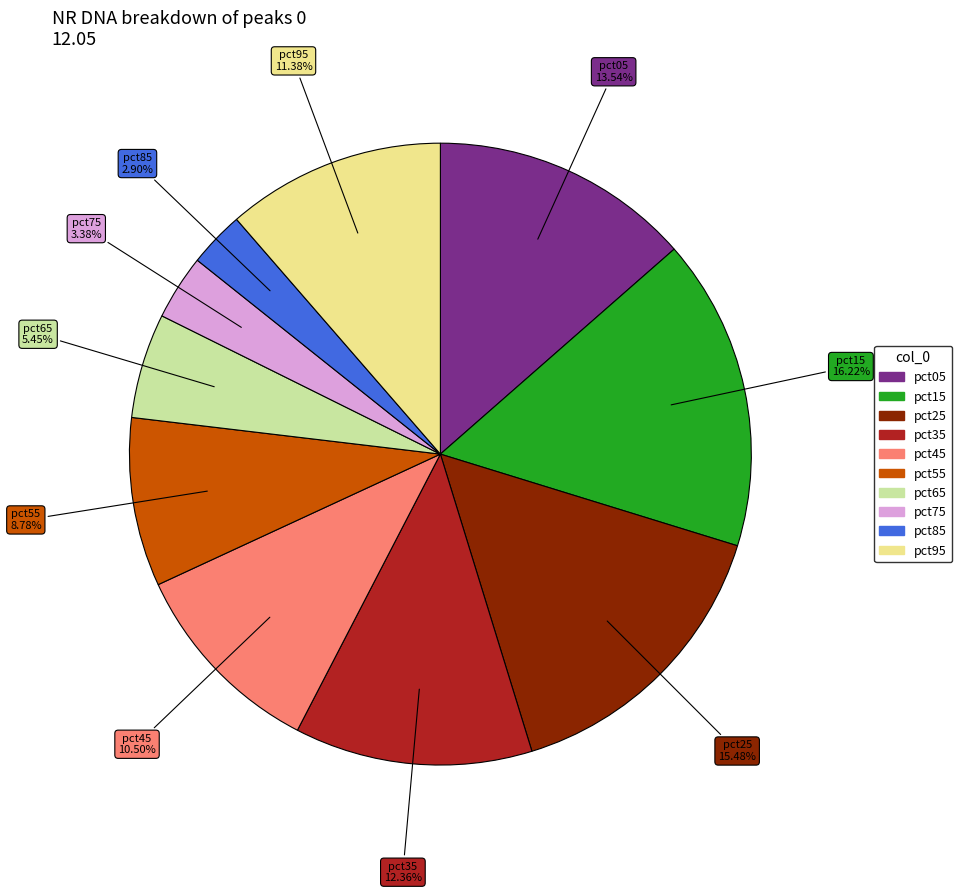

The pct25 slice represents 4% of the pie. True or false?

False